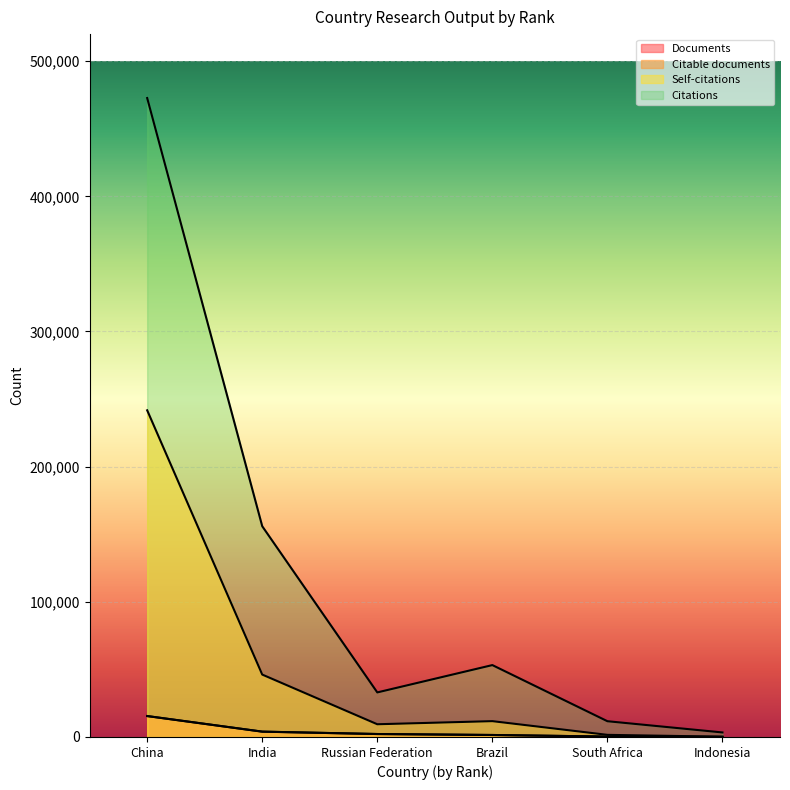

True or false: Citations has a value of 19944 at South Africa.

False